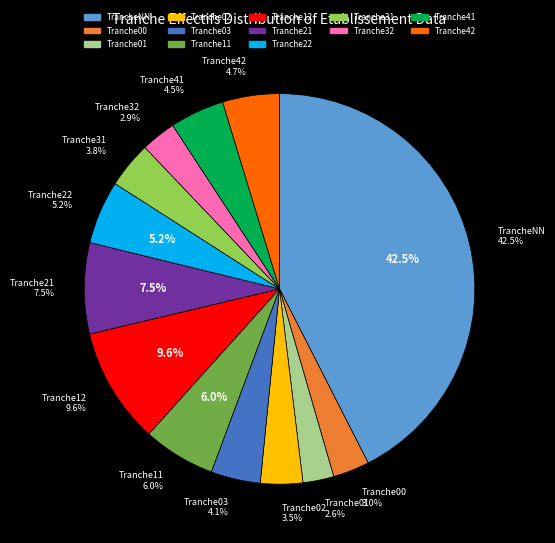

To the nearest percent, what is the combined percentage of 03 and 01?

7%